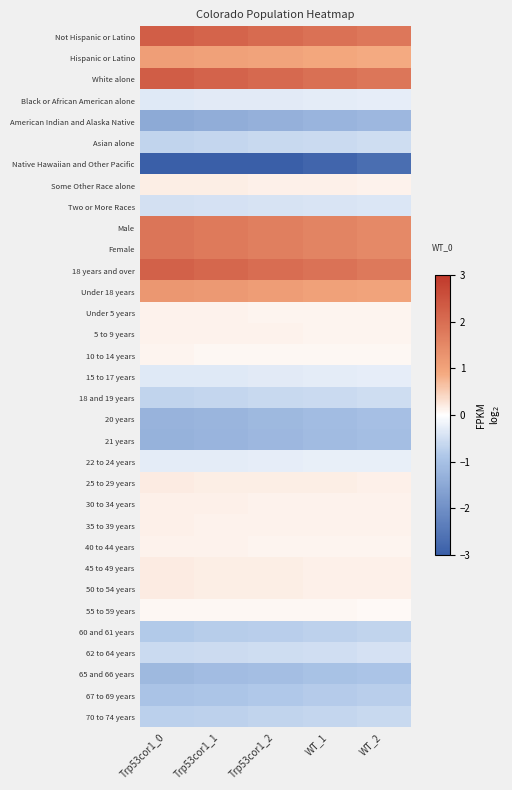

Rank the series by their maximum value, from lowest to highest.

Native Hawaiian and Other Pacific, American Indian and Alaska Native, 21 years, 20 years, 65 and 66 years, 67 to 69 years, 60 and 61 years, 70 to 74 years, Asian alone, 18 and 19 years, 62 to 64 years, Two or More Races, 15 to 17 years, Black or African American alone, 22 to 24 years, 55 to 59 years, 10 to 14 years, Under 5 years, 40 to 44 years, 5 to 9 years, 35 to 39 years, 30 to 34 years, Some Other Race alone, 50 to 54 years, 45 to 49 years, 25 to 29 years, Hispanic or Latino, Under 18 years, Female, Male, 18 years and over, Not Hispanic or Latino, White alone